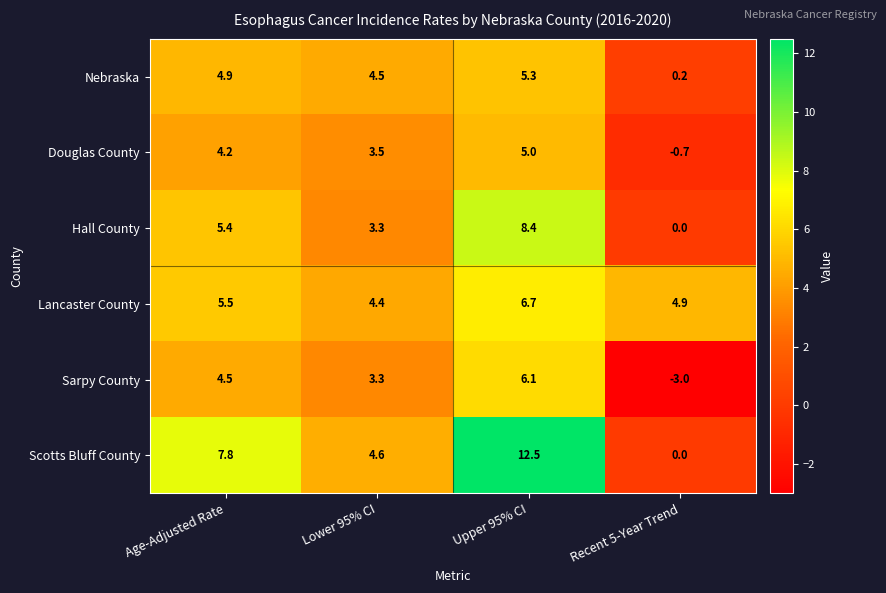

What is the spread (max minus min) of values at Lower 95% CI?

1.3